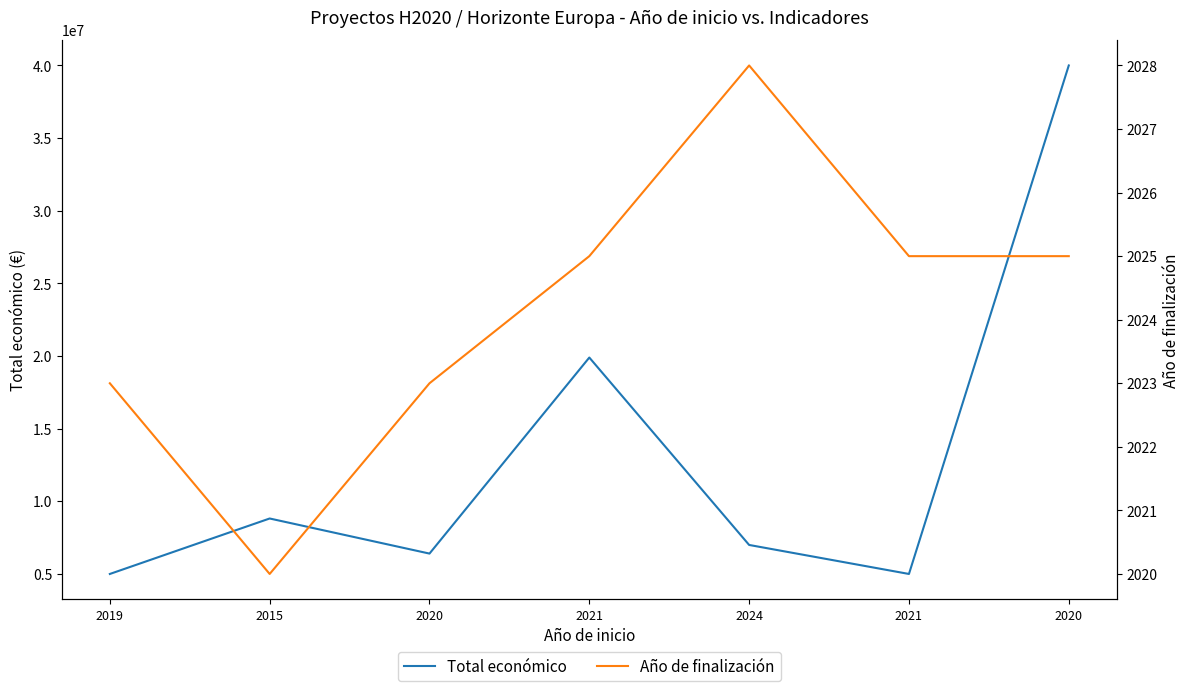

The value of Año de finalización at 2024 is 1387. True or false?

False